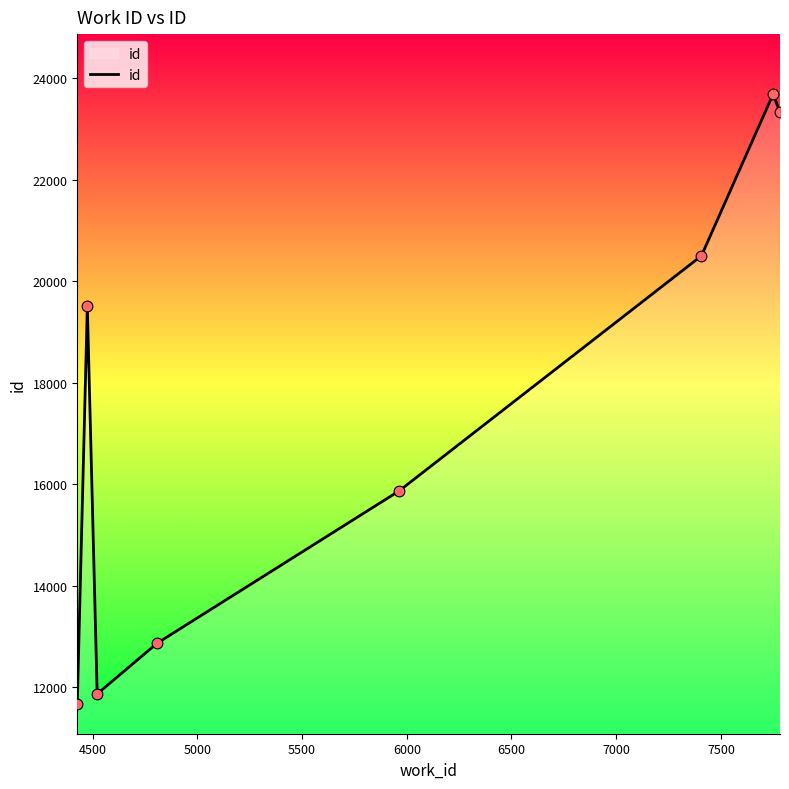

What is the sum of all values?

139269